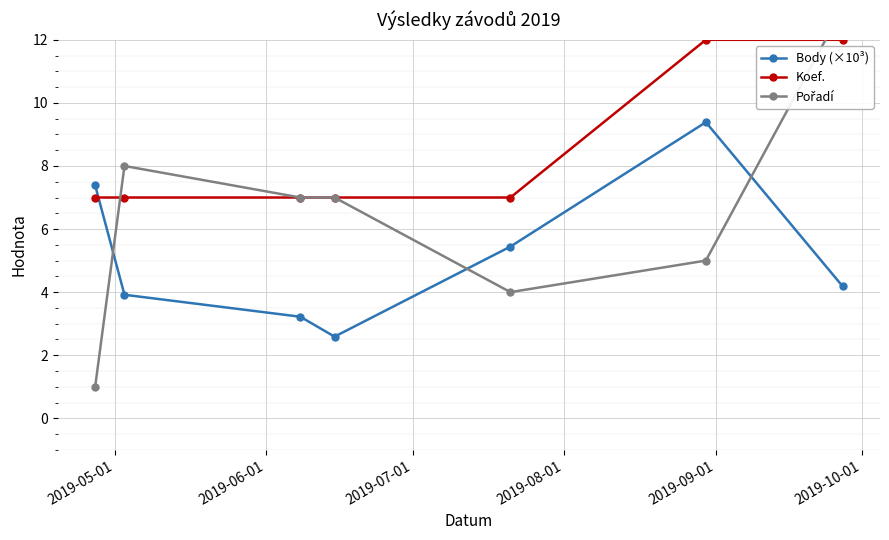

Which series ends up on top after the final intersection of Koef. and Body (×10³)?

Koef.